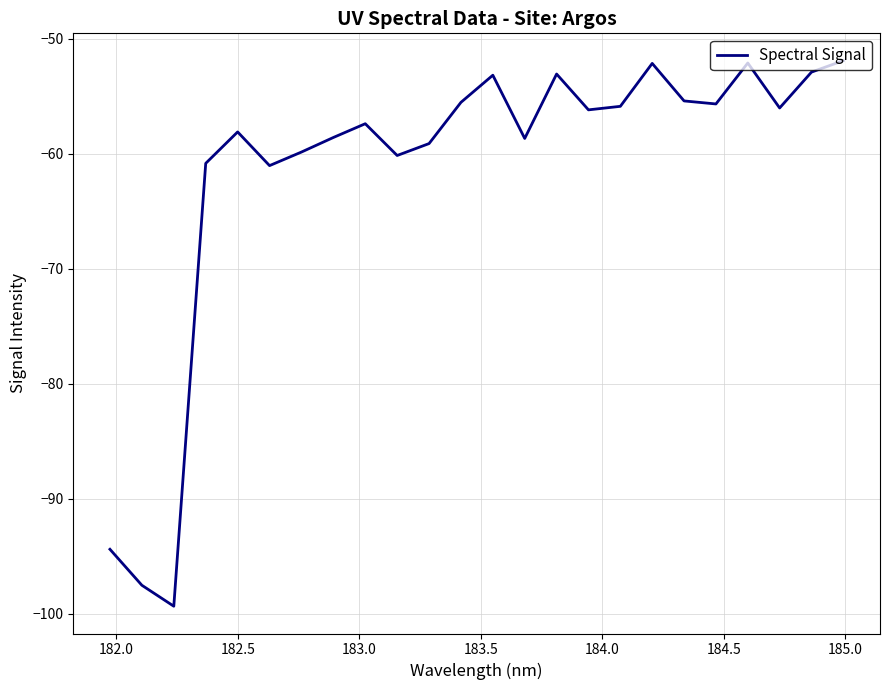

What is the greatest value displayed?

-51.9